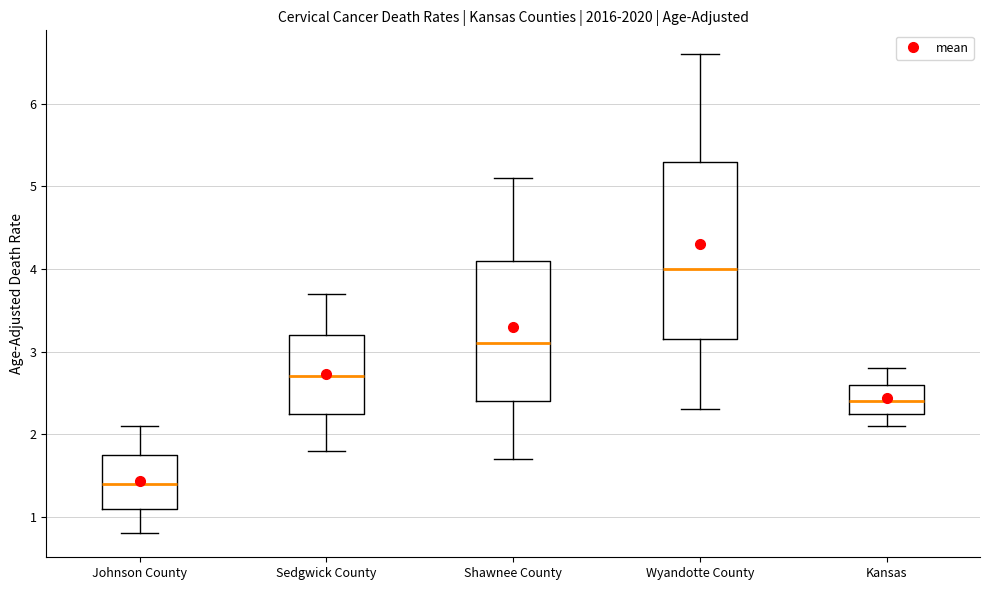

Which box has the lowest median line?

Johnson County